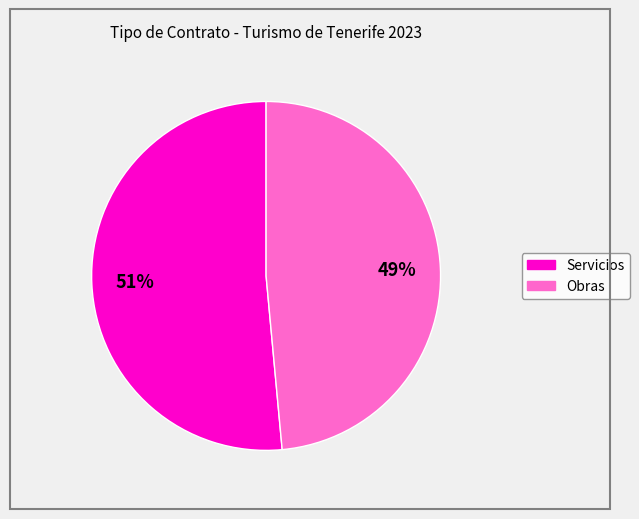

What is the largest slice in the pie chart?

Servicios